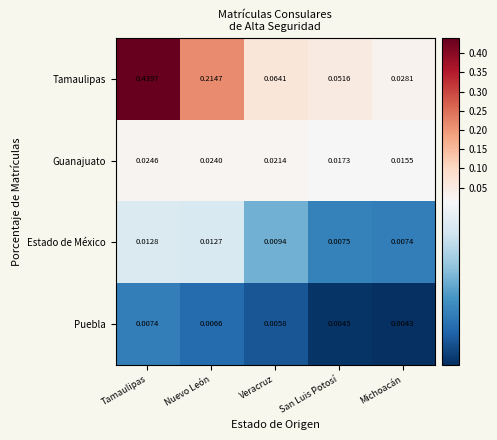

How many distinct data groups are displayed?

4